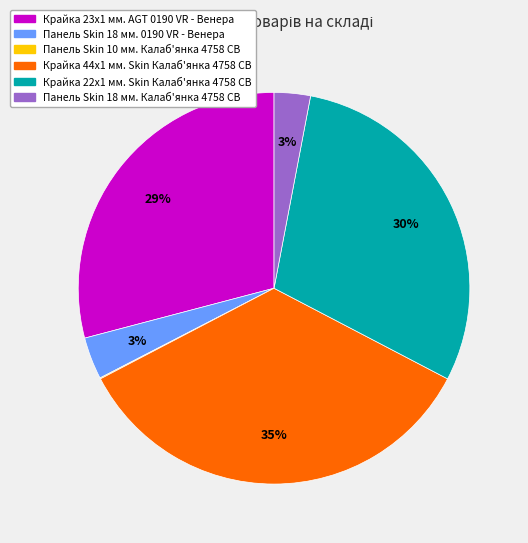

Do Крайка 23x1 мм. AGT 0190 VR - Венера and Крайка 44x1 мм. Skin Калаб'янка 4758 CB together represent more than half of the pie?

Yes